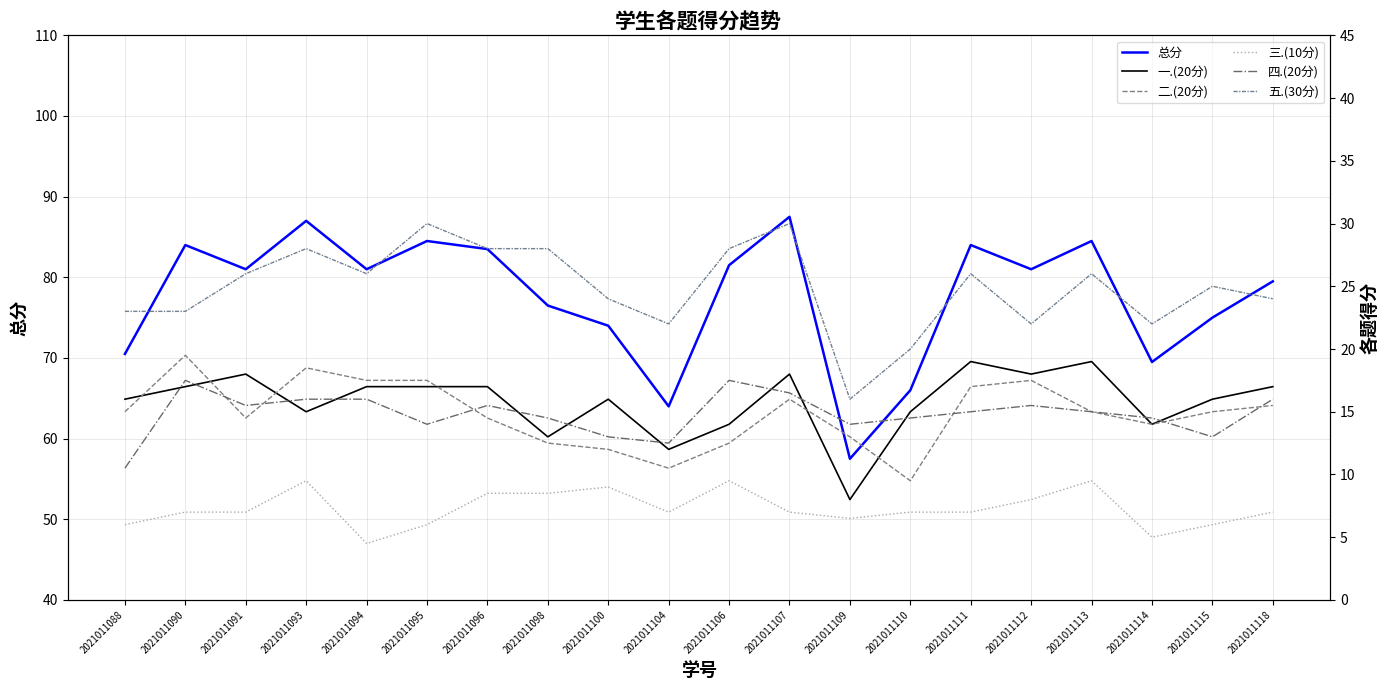

The 五.(30分) series shows 16.1 at 2021011107. True or false?

False